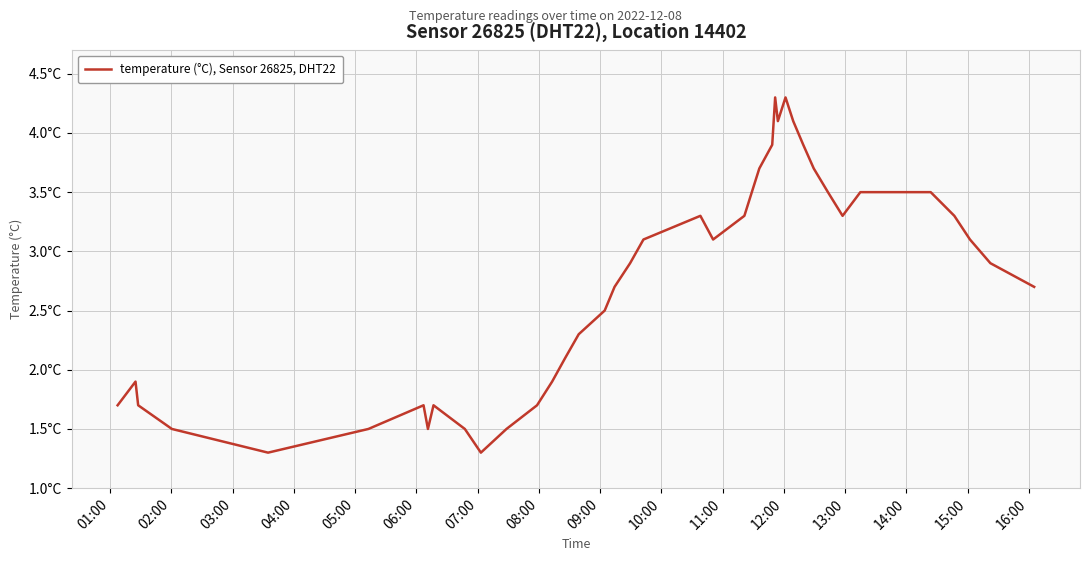

Does the chart have visible grid lines?

Yes